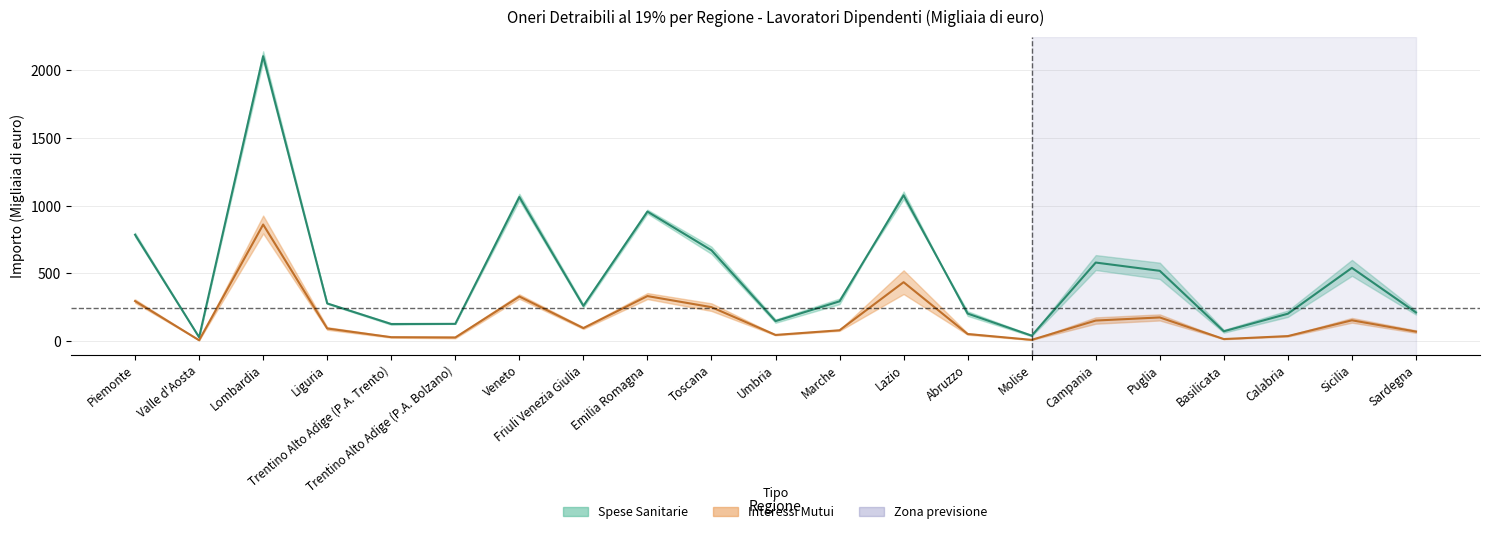

Reading left to right, transcribe all the data shown in this chart.

Spese Sanitarie (media): 786.1	28.0	2105.4	278.2	126.2	127.3	1064.5	260.3	956.9	671.0	147.6	293.7	1077.6	203.2	39.9	580.3	519.2	72.5	202.2	541.1	211.7
Interessi Mutui (media): 295.7	6.3	861.4	93.3	28.7	26.6	329.3	96.1	332.6	250.7	45.4	79.9	435.2	52.3	9.1	151.8	174.7	15.0	36.9	153.6	70.2